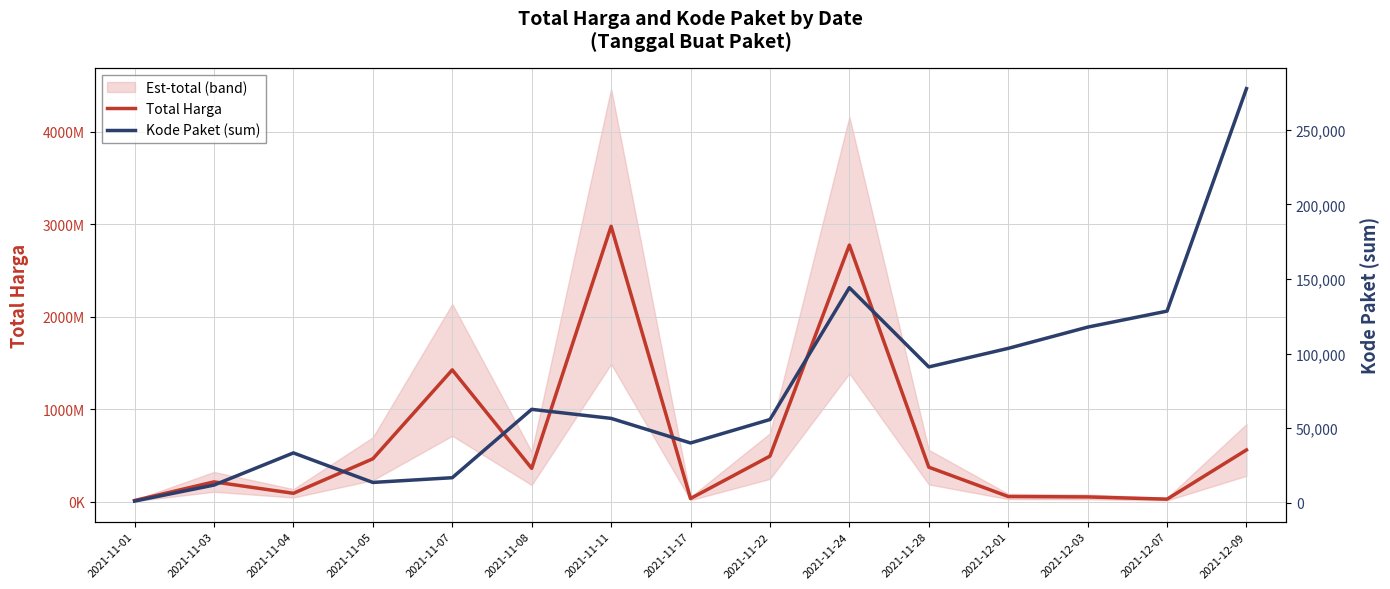

True or false: Kode Paket (sum) and Total Harga cross at least once.

False